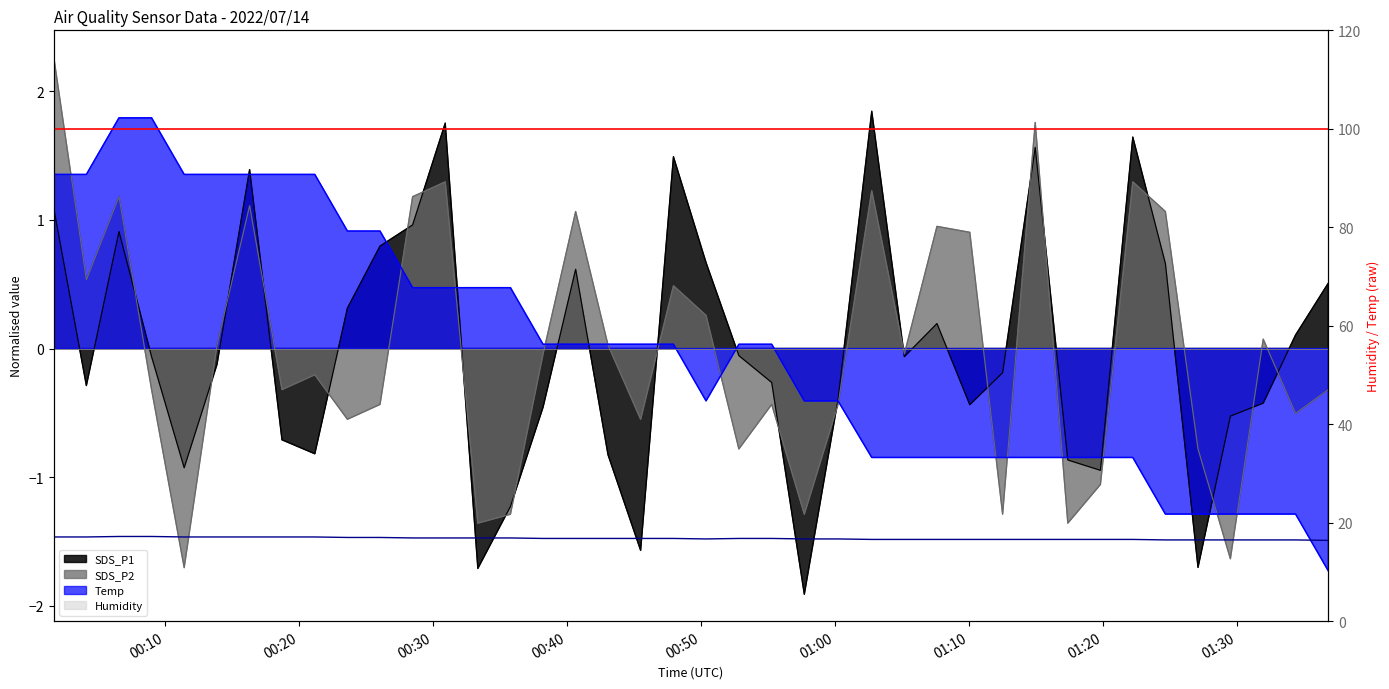

Is it true that Humidity (right) equals 99.9 at 11?

True